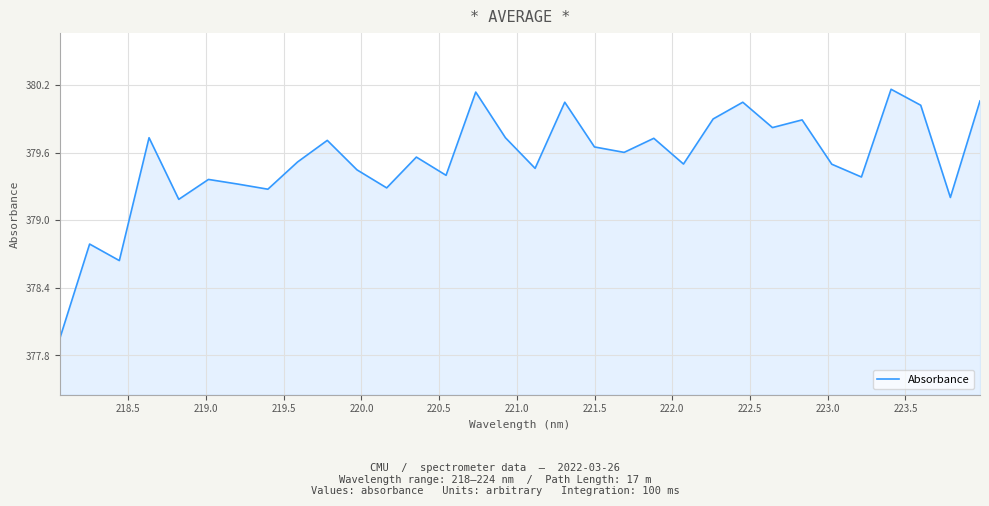

What is the difference between the maximum and minimum values?

2.2